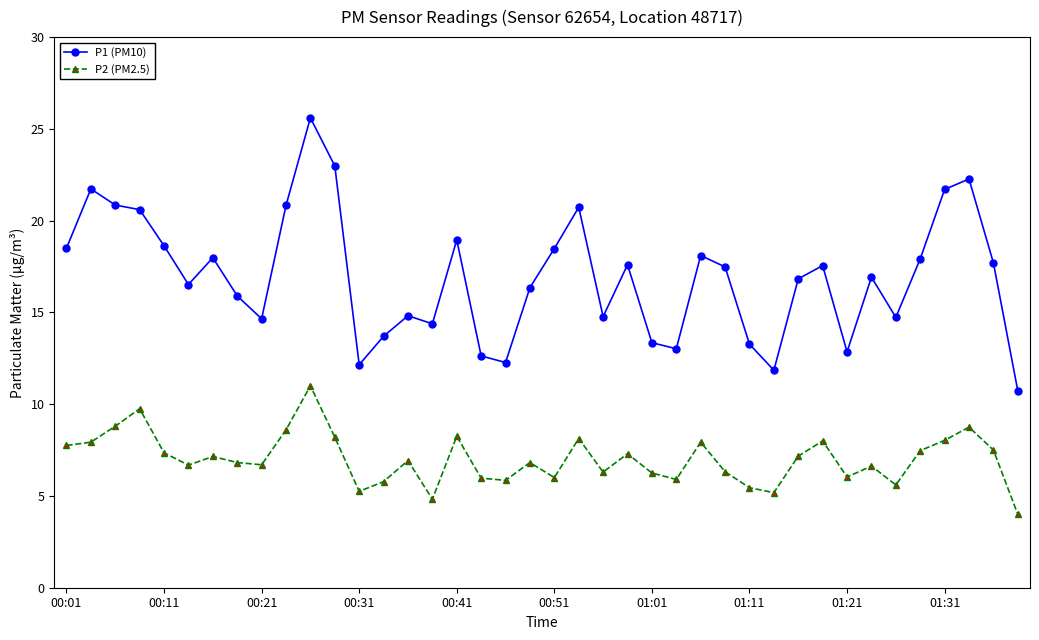

What is the difference between the second highest and second lowest values in the P2 (PM2.5) series?

4.9